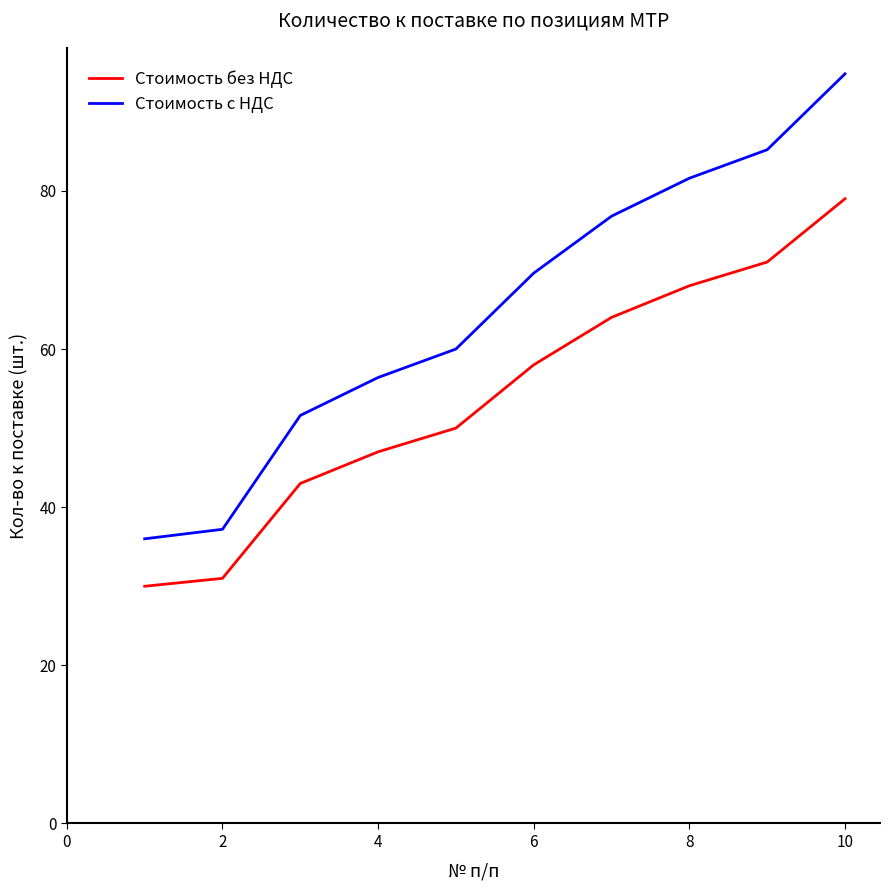

True or false: Стоимость без НДС and Стоимость с НДС cross at least once.

False